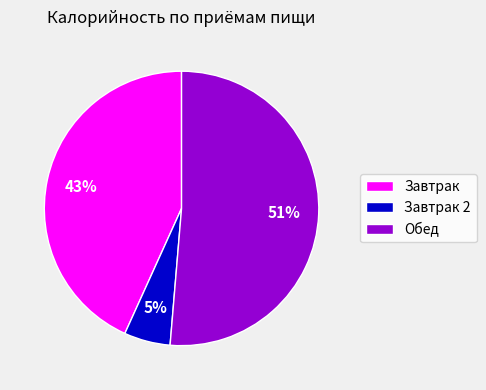

Does Обед represent more than half of the total?

Yes